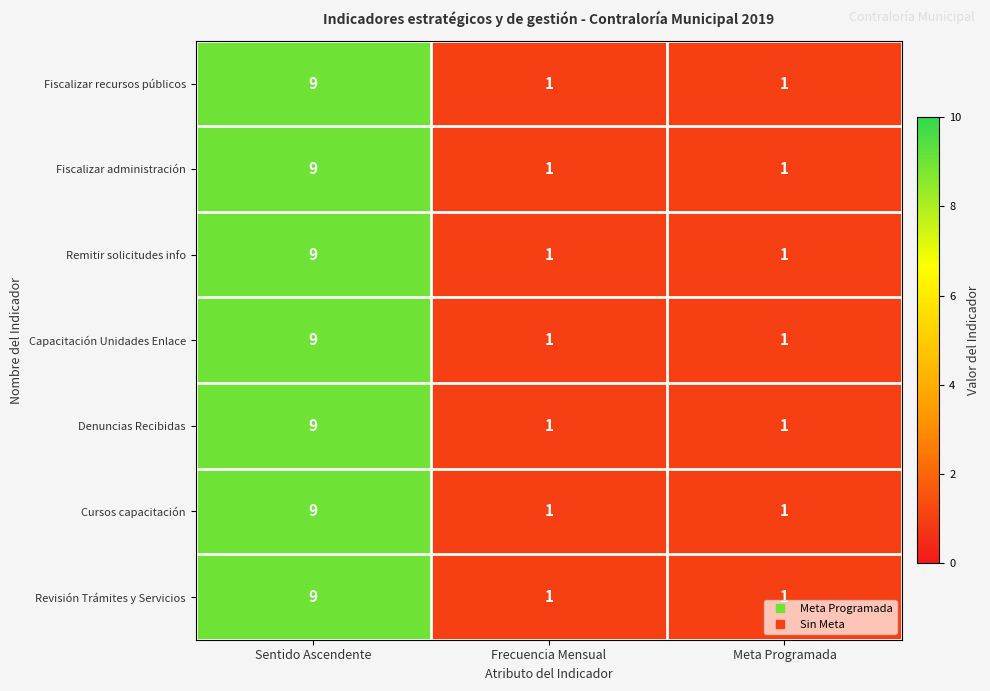

What is the sum of all Revisión Trámites y Servicios values?

11